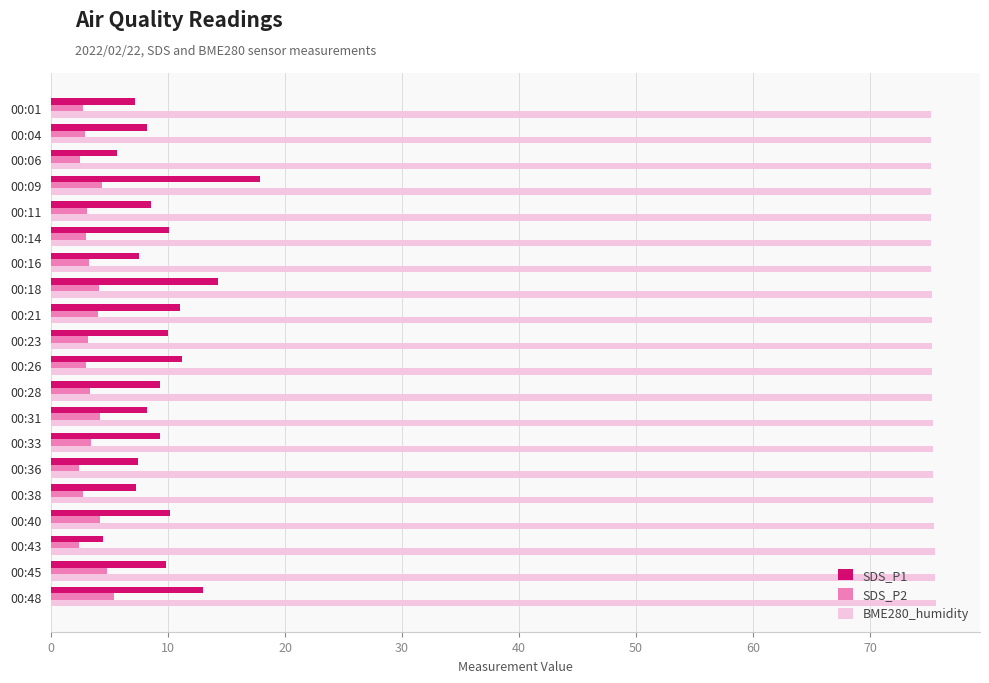

How many categories are shown in the chart?

20